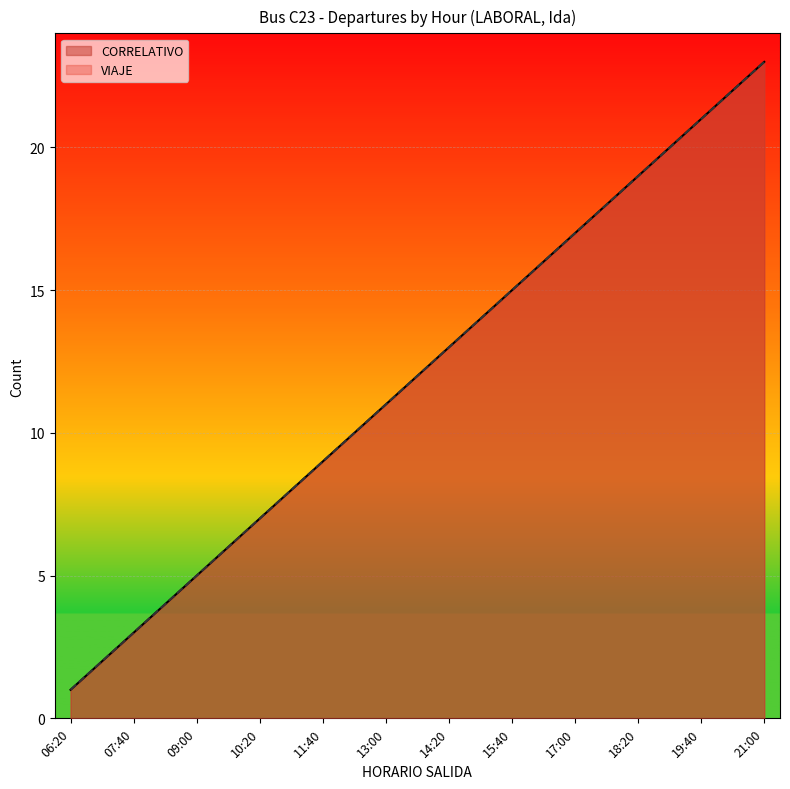

How many data points in CORRELATIVO are less than 12?

11